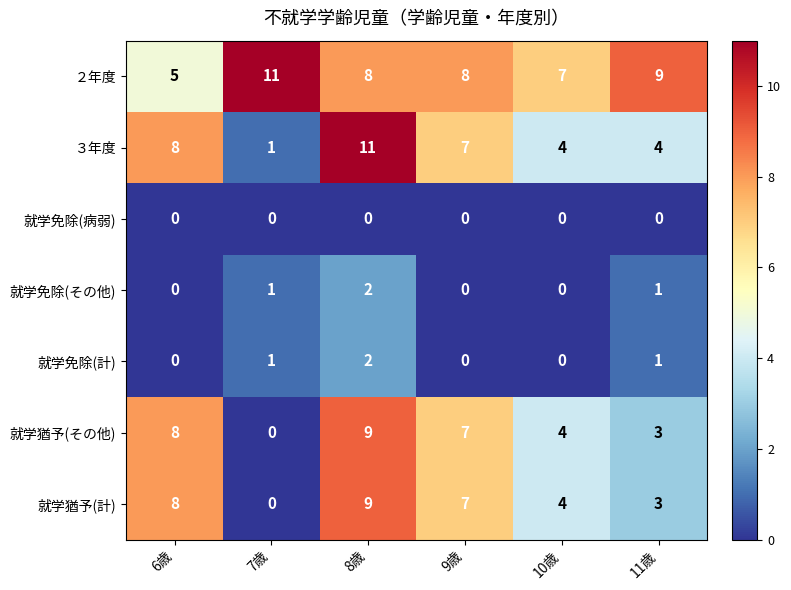

At how many categories does at least one series exceed 6?

6